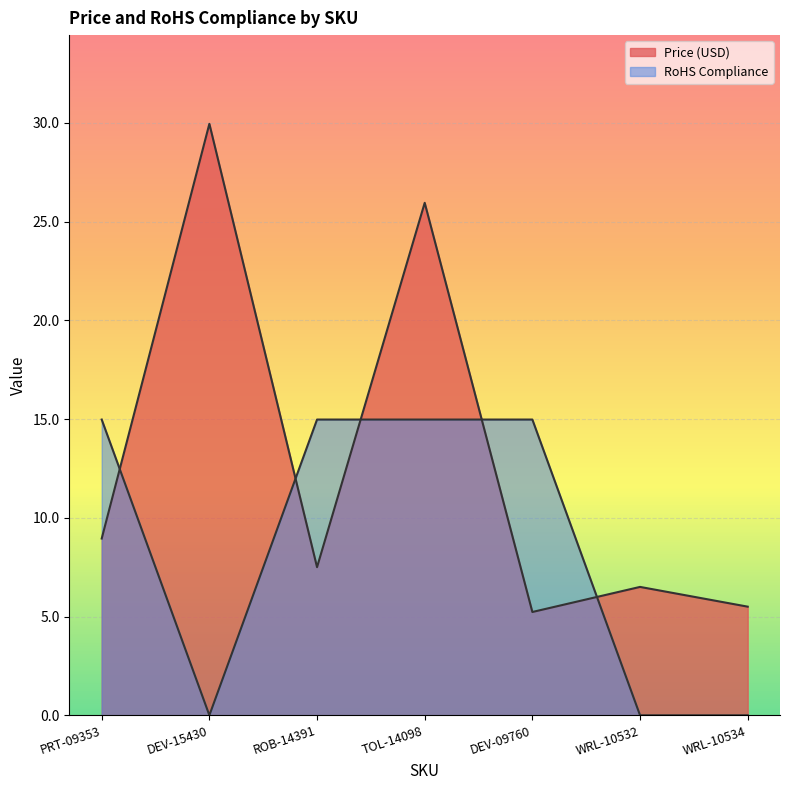

Does the chart display data point markers on the line(s)?

No